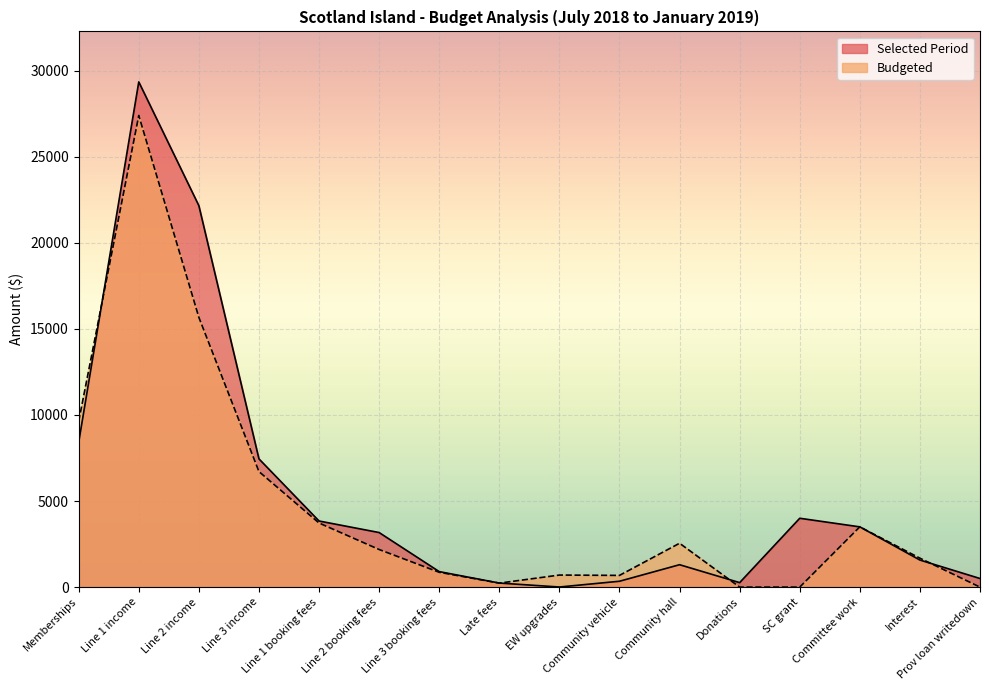

At which category is the sum across all series the highest?

Line 1 income